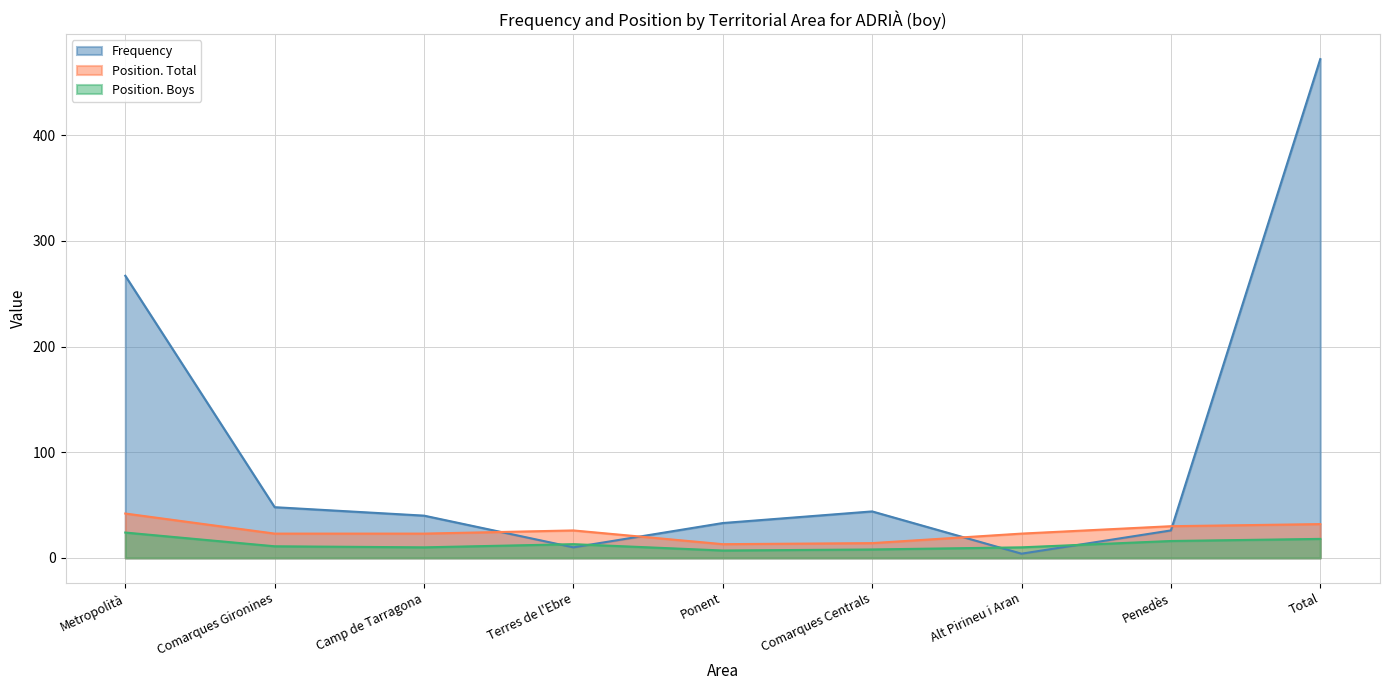

What is the difference between the maximum and minimum values in the Position. Boys series?

17